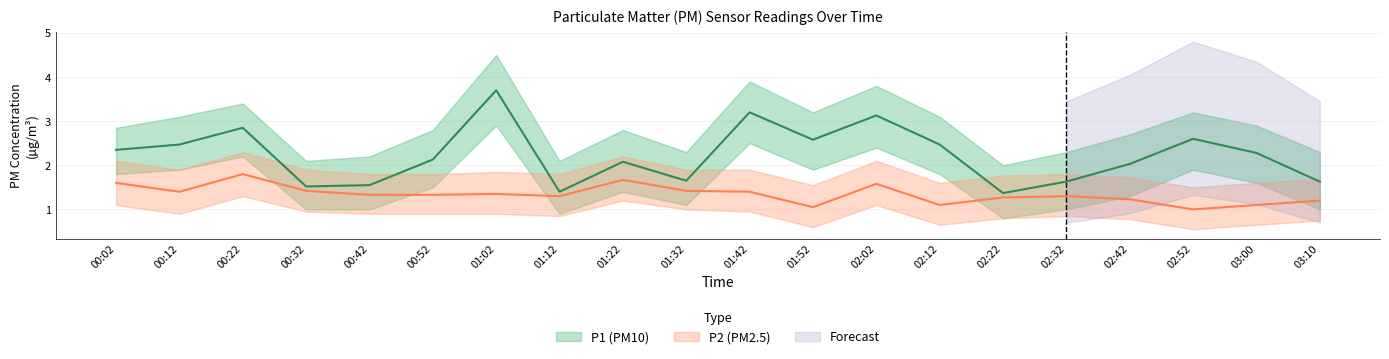

What is the sum of all P1 values?

44.6